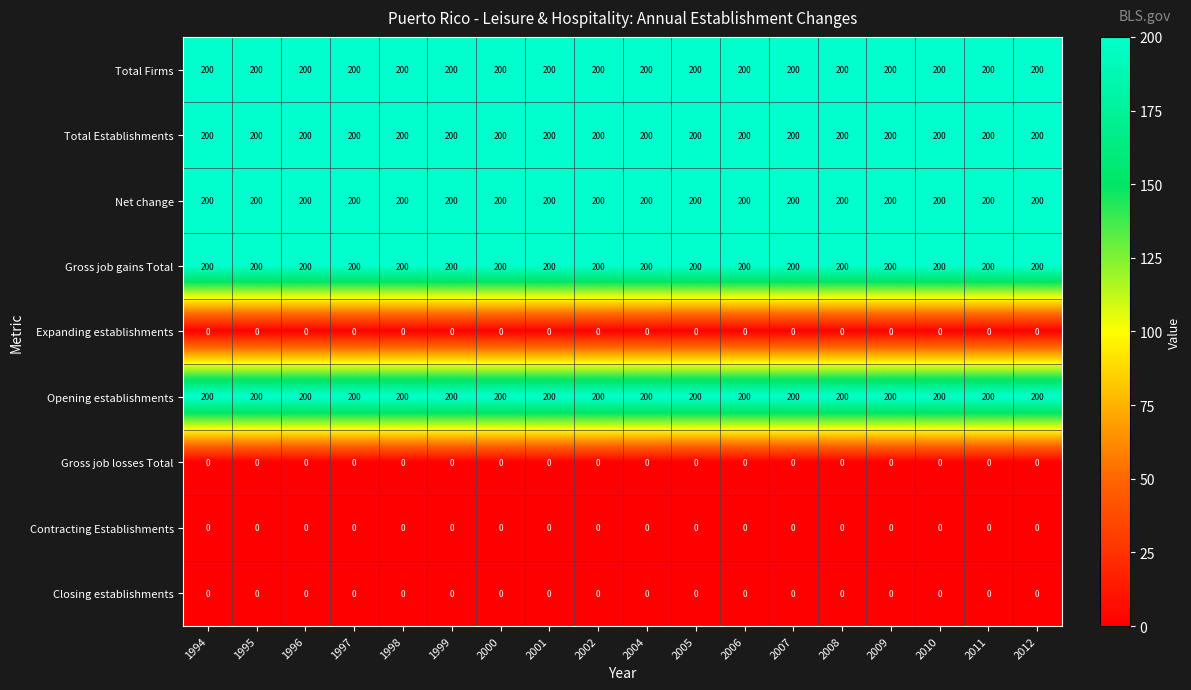

What is the spread (max minus min) of values at 2004?

200